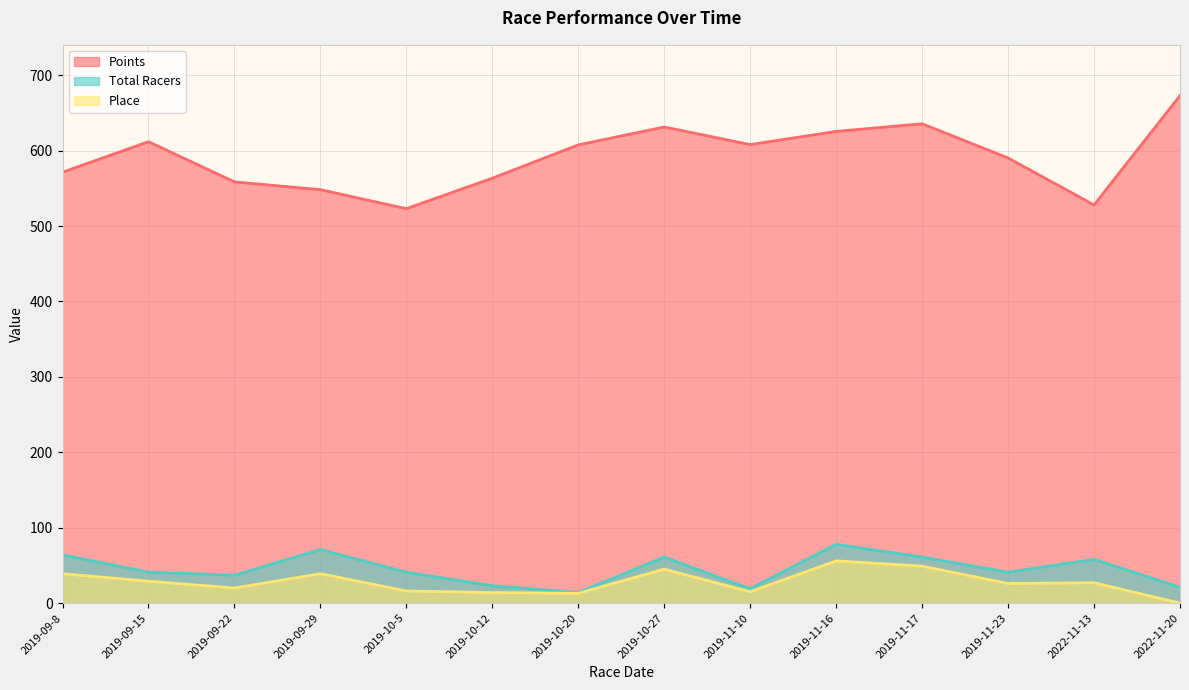

Where is the first local maximum for Points?

2019-09-15